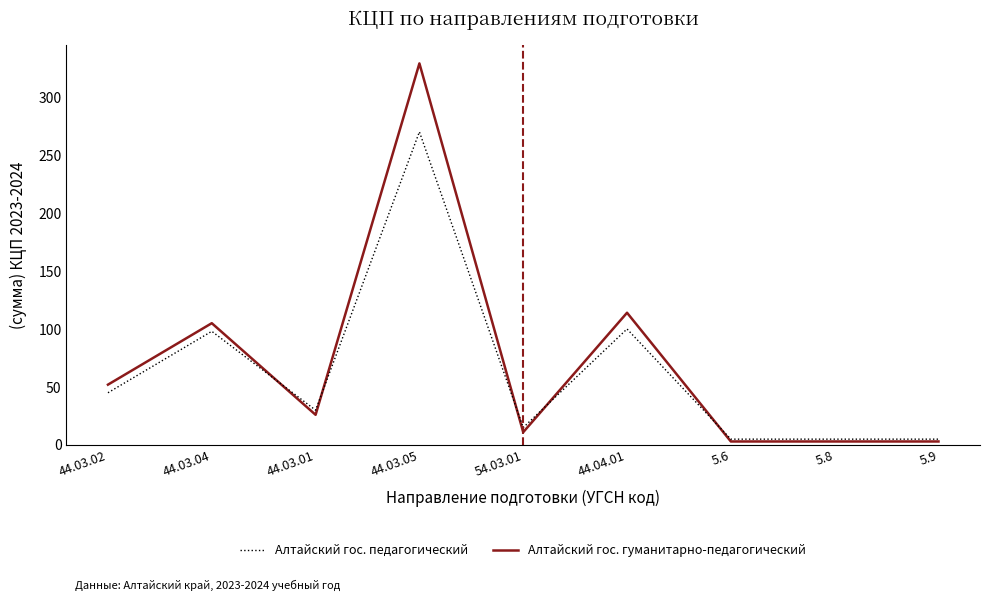

Reading right to left, extract all data points from this chart.

Алтайский гос. гуманитарно-педагогический: 3	3	3	114	11	329	26	105	52
Алтайский гос. педагогический: 5	5	5	100	15	270	30	98	45